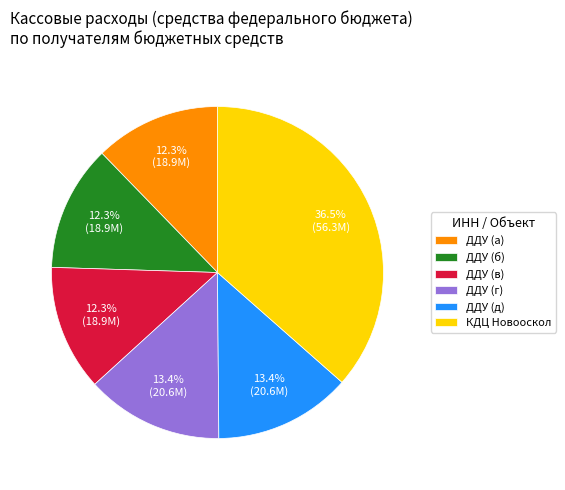

What is the ratio of the value at ДДУ (д) to the value at ДДУ (а)?

1.1